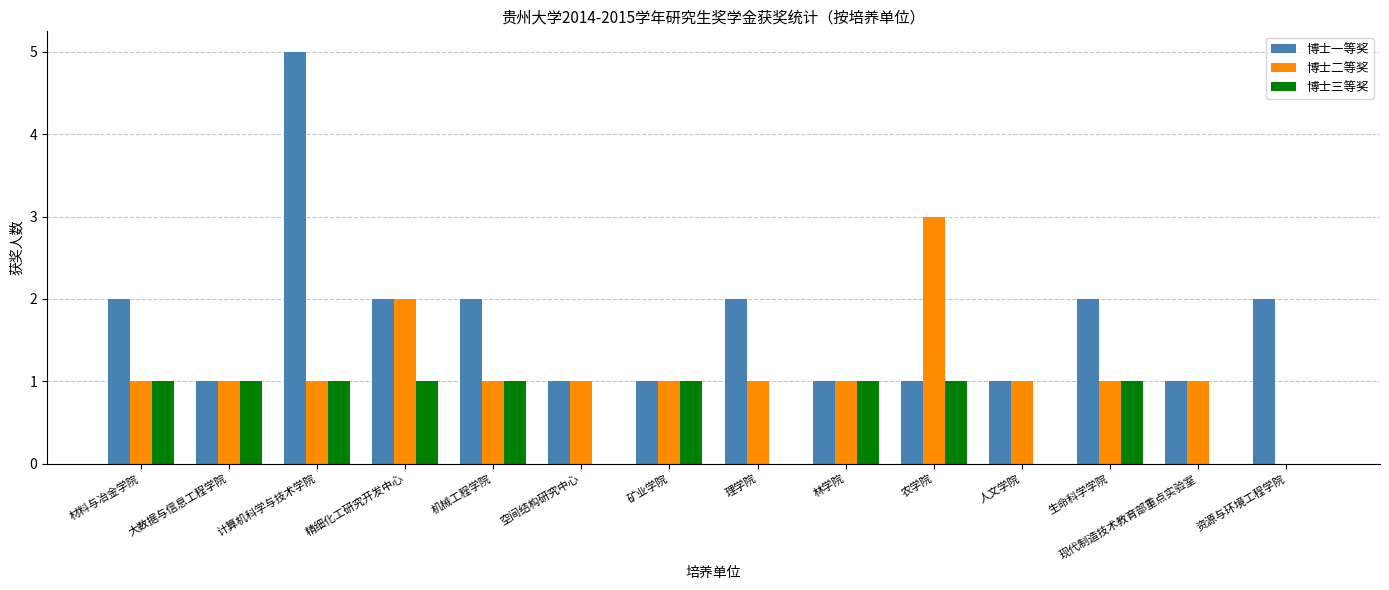

What is the highest value of the 博士二等奖 series?

3